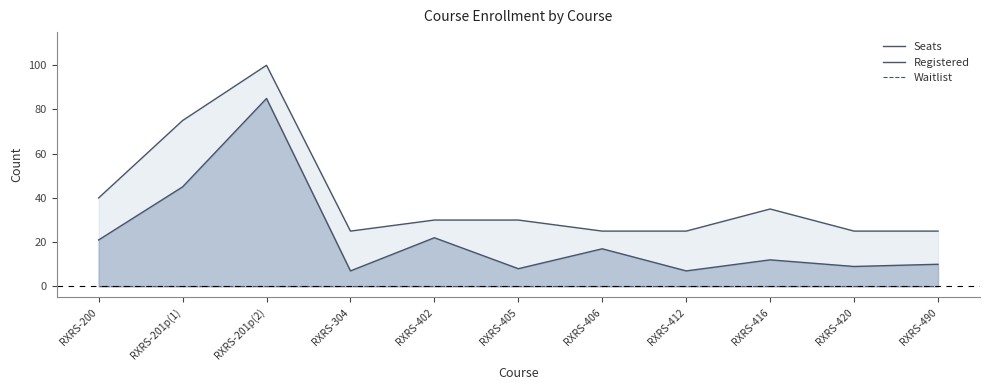

List the series in order of their overall mean, lowest first.

Waitlist, Registered, Seats